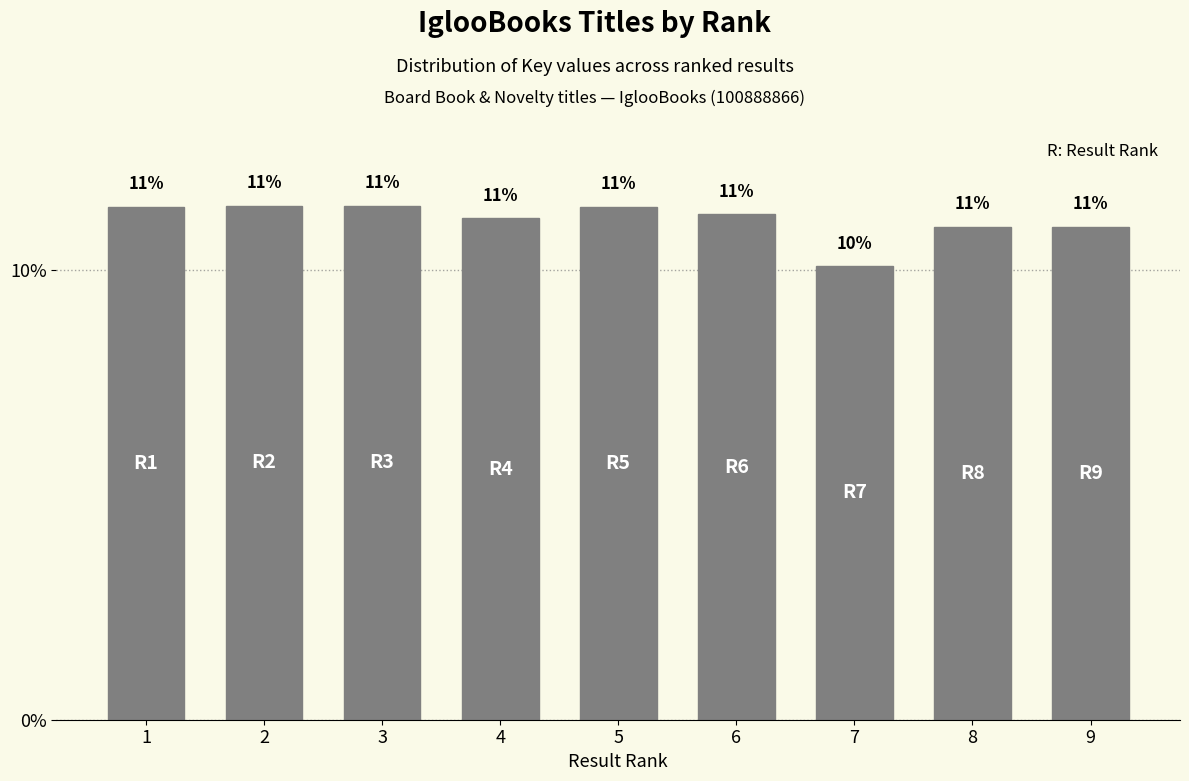

Which label corresponds to the smallest value in the chart?

7